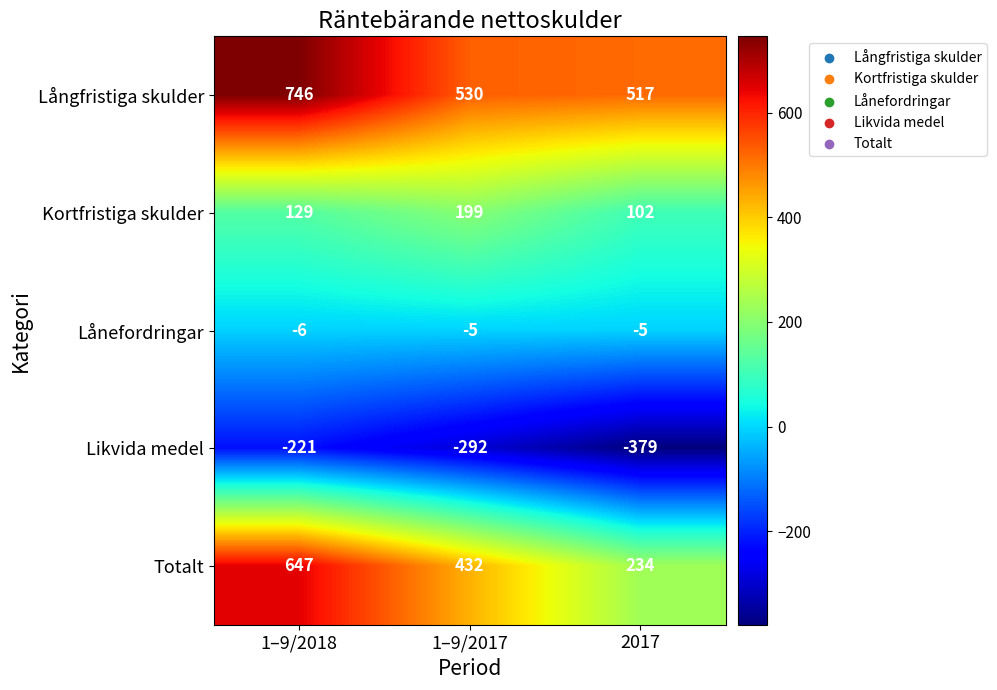

Rank the series by their maximum value, from highest to lowest.

Långfristiga skulder, Totalt, Kortfristiga skulder, Lånefordringar, Likvida medel